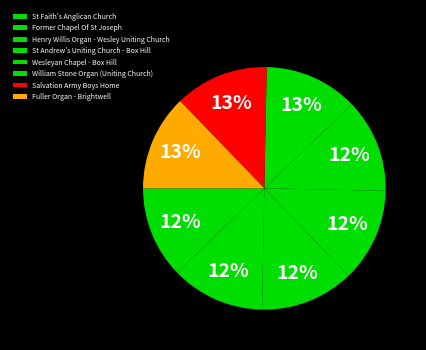

Is there any slice that represents more than half of the pie?

No